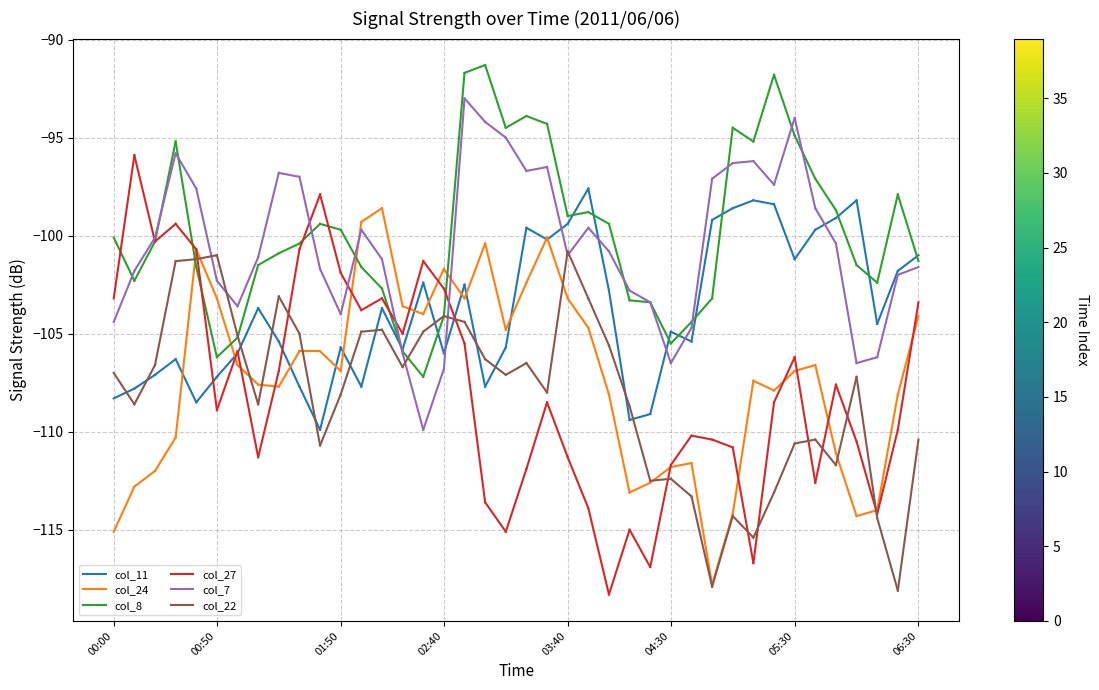

Does the chart display data point markers on the line(s)?

No